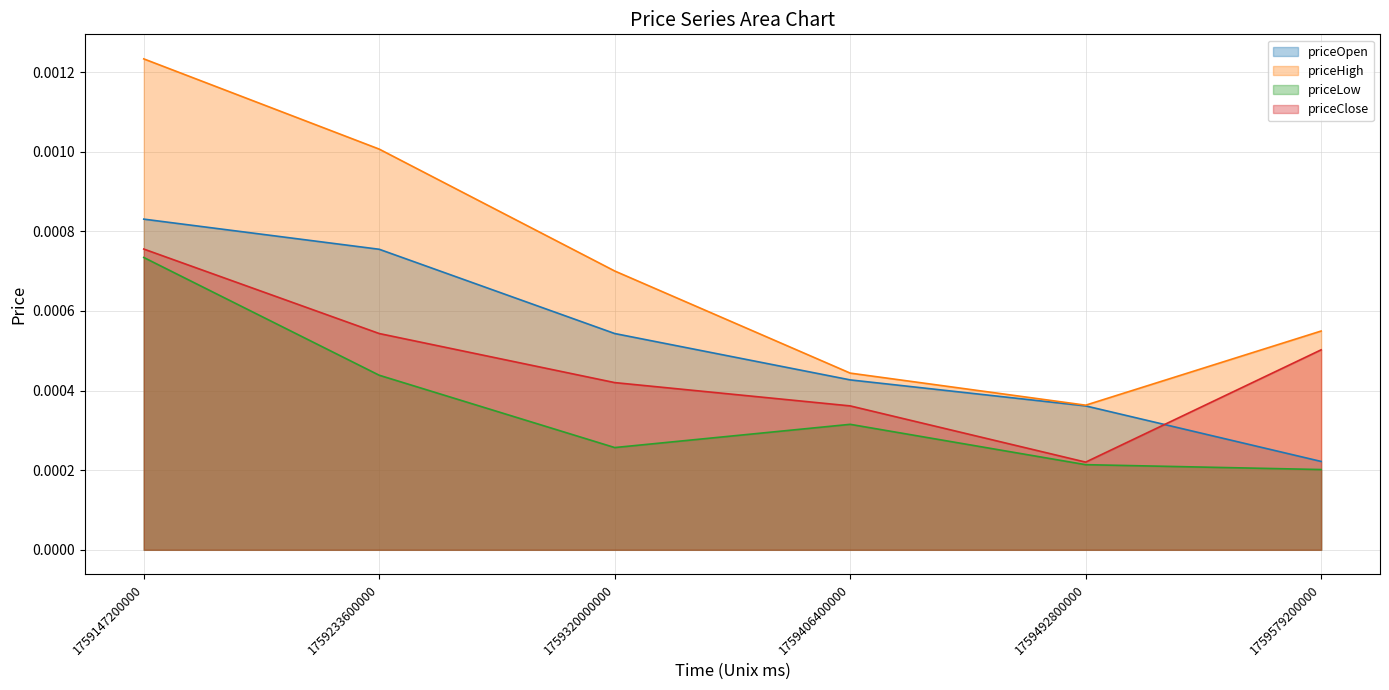

At which category does priceLow_line reach its first local peak?

1759406400000